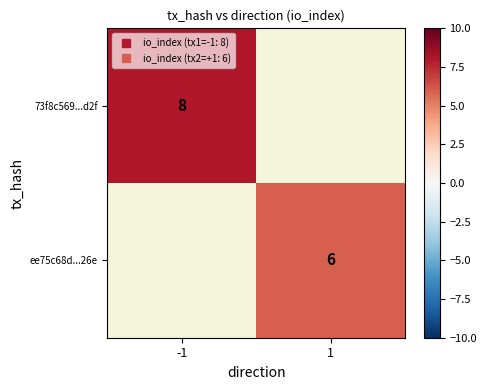

At which label does 73f8c569...d2f reach its minimum?

1